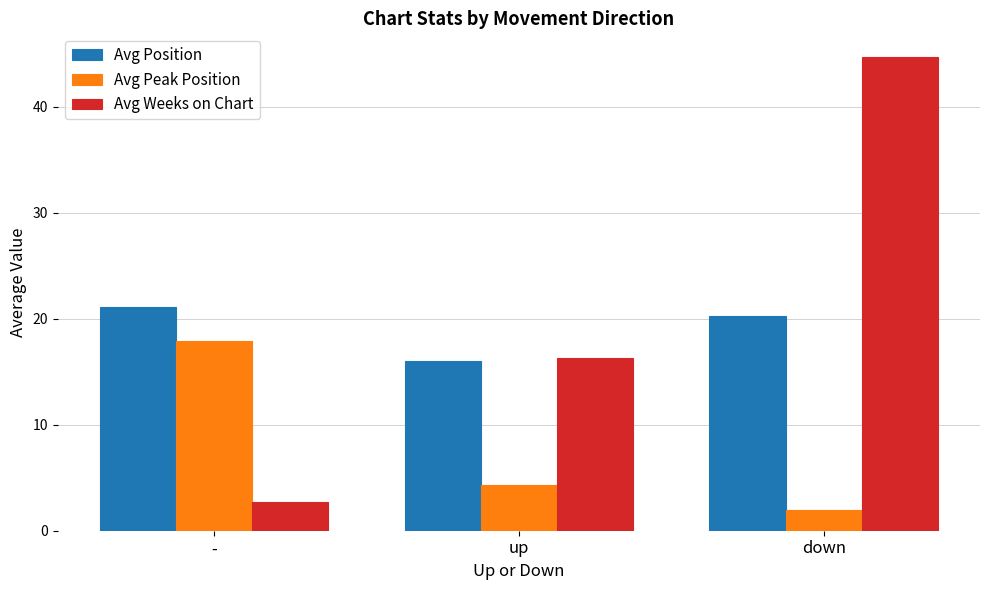

What is the minimum value shown in the chart?

2.0